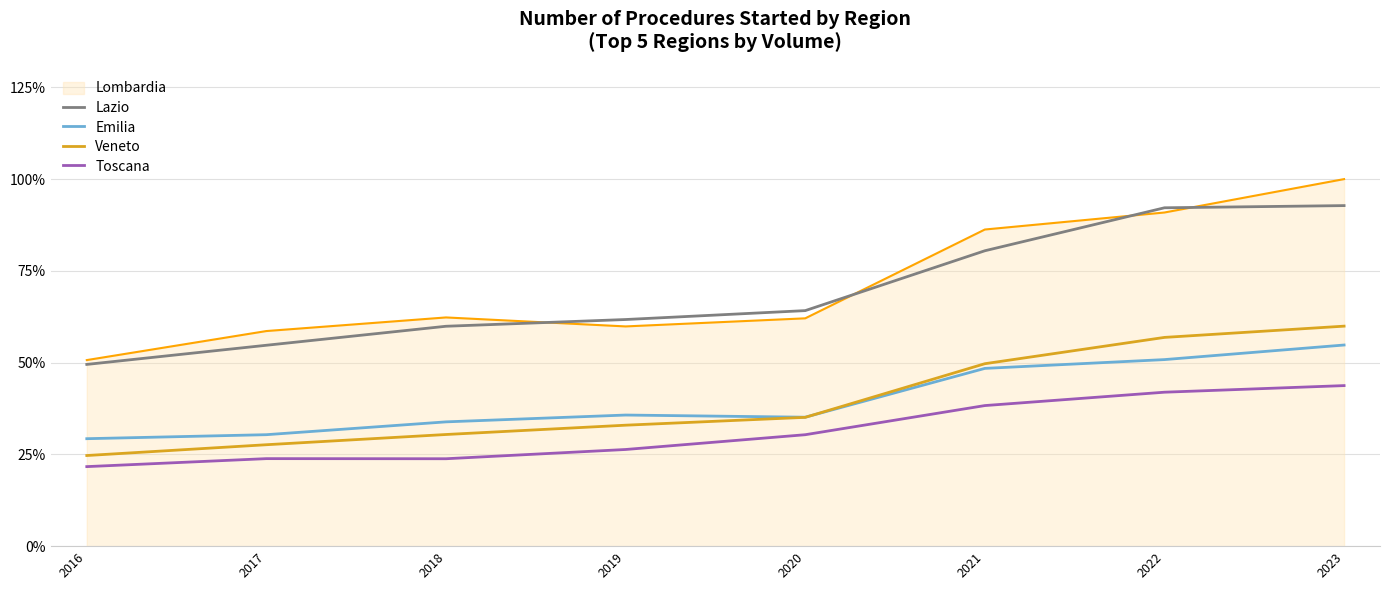

Is this an area chart (filled region under the line)?

Yes